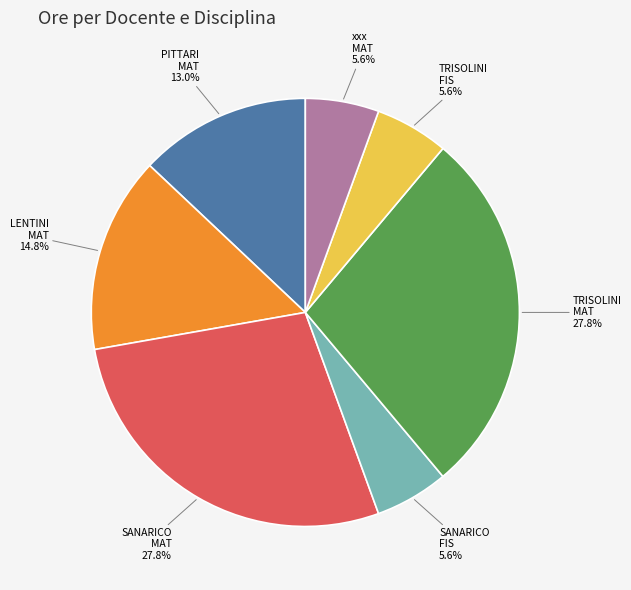

What is the ratio of the value at SANARICO MAT to the value at LENTINI MAT?

1.9